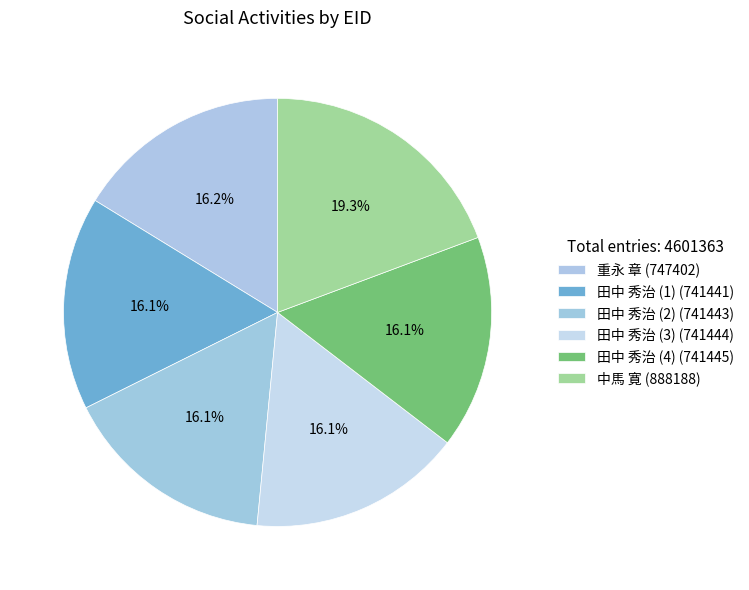

How many segments does this pie chart have?

6